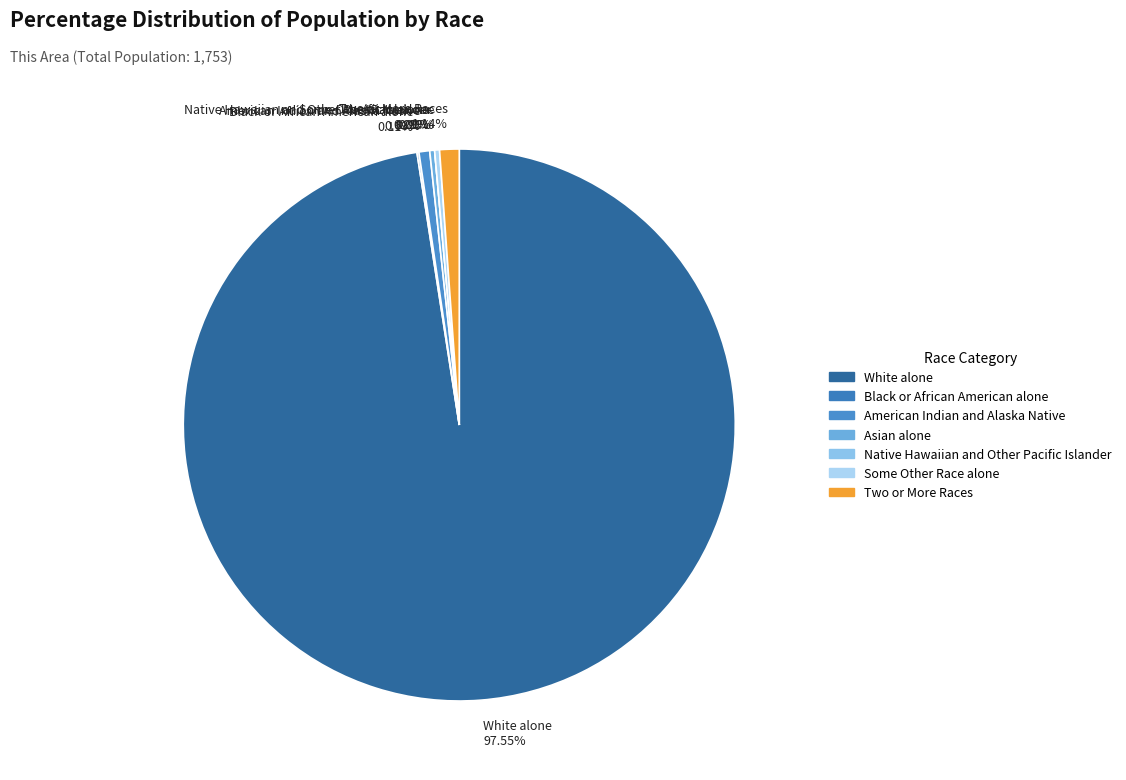

Count the number of slices in the pie.

7